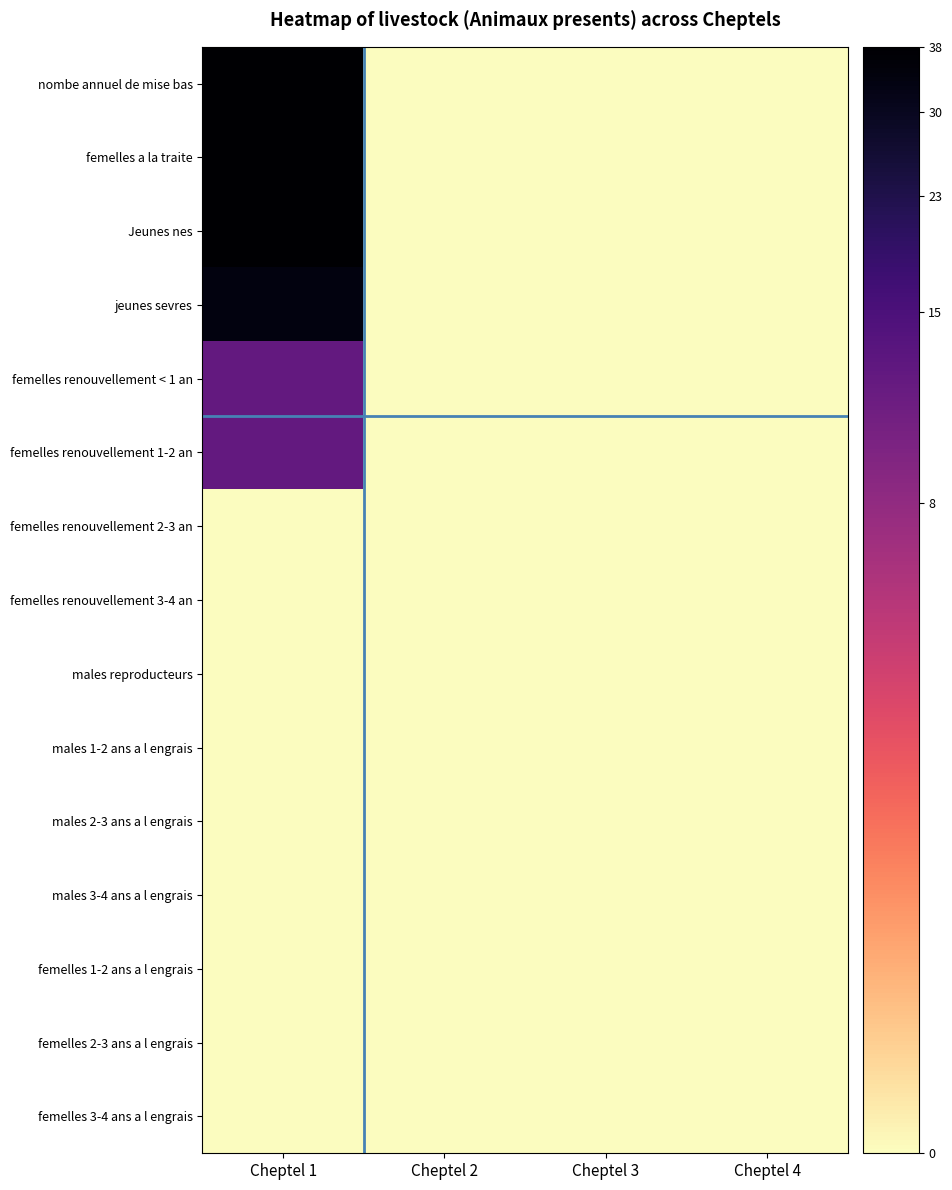

At which category is the sum across all series the highest?

Cheptel 1